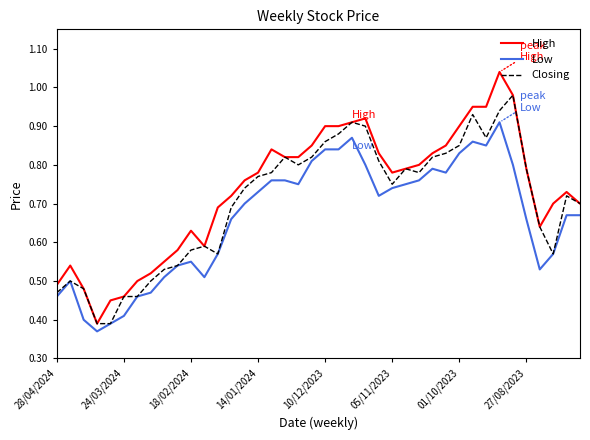

True or false: High and Low cross at least once.

False